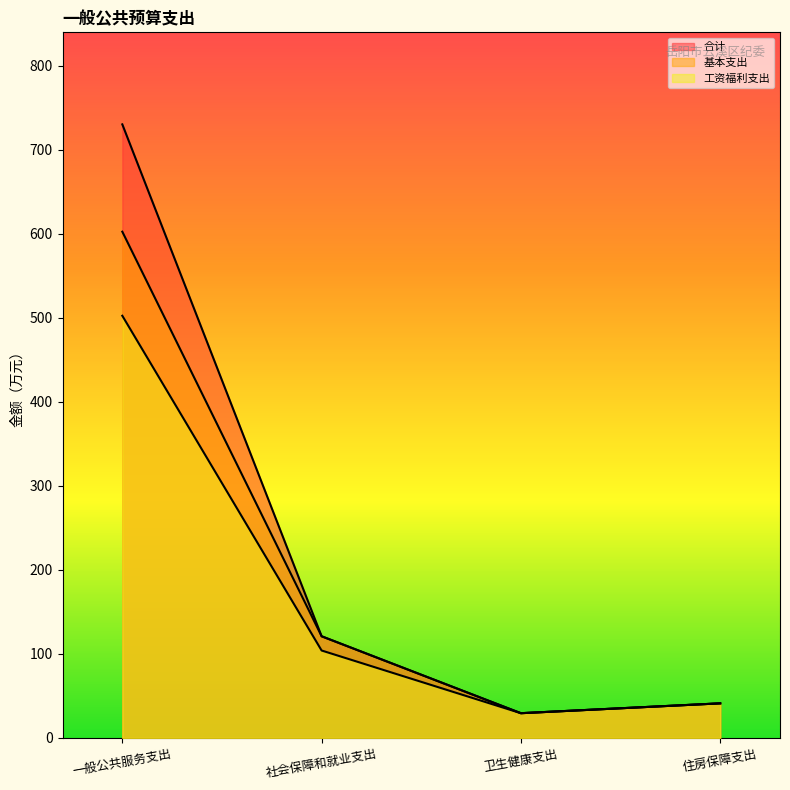

How many data points does each series have?

4